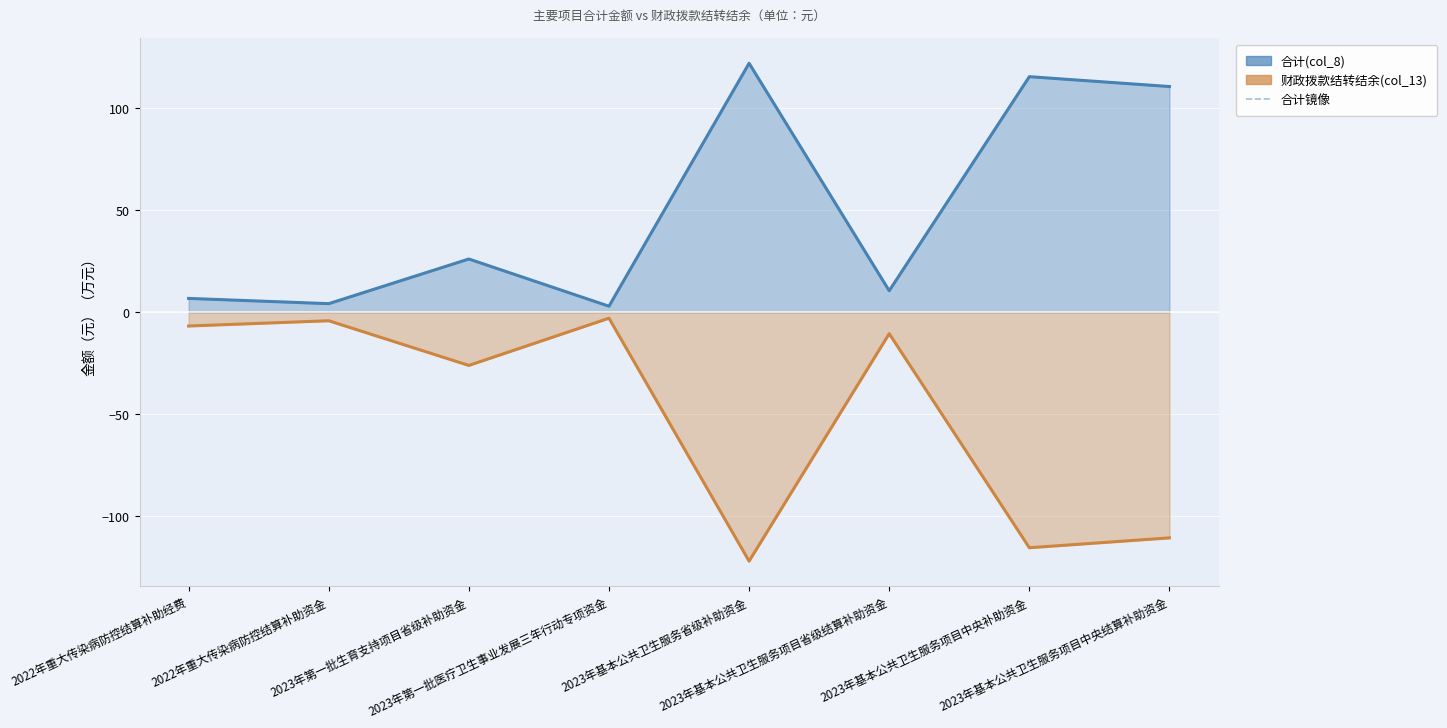

Reading left to right, extract all data points from this chart.

合计(col_8): 6.8	4.2	26.1	2.9	122.0	10.5	115.4	110.6
财政拨款结转结余(col_13): -6.8	-4.2	-26.1	-2.9	-122.0	-10.5	-115.4	-110.6
合计镜像: 6.8	4.2	26.1	2.9	122.0	10.5	115.4	110.6